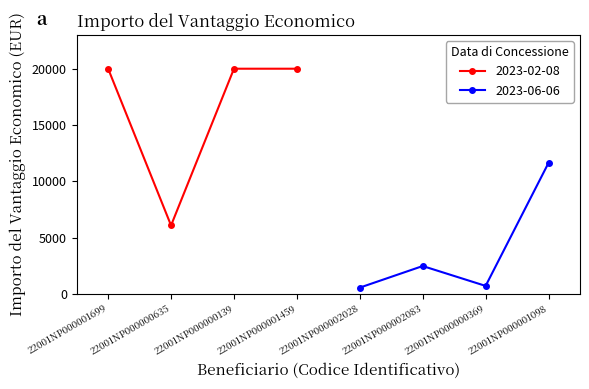

What is the ratio of the value at 22001NP000001699 to the value at 22001NP000002028?

35.0